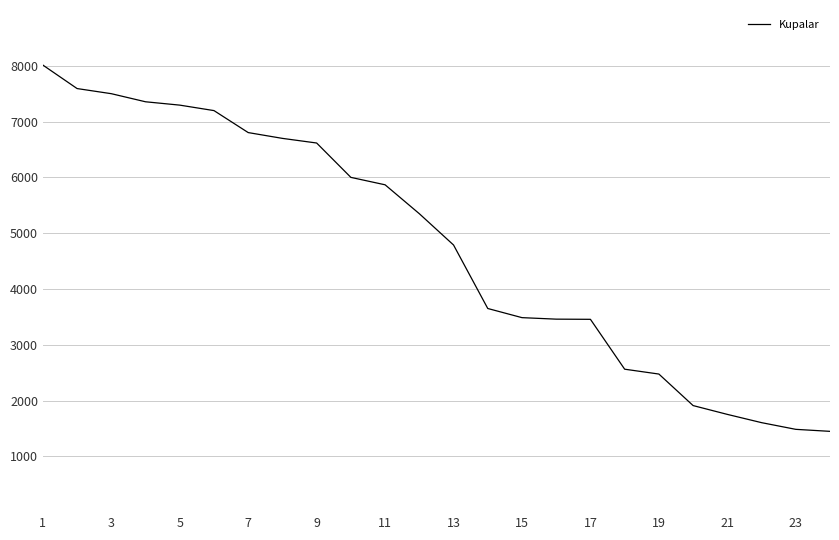

What is the difference between the maximum and minimum values?

6565